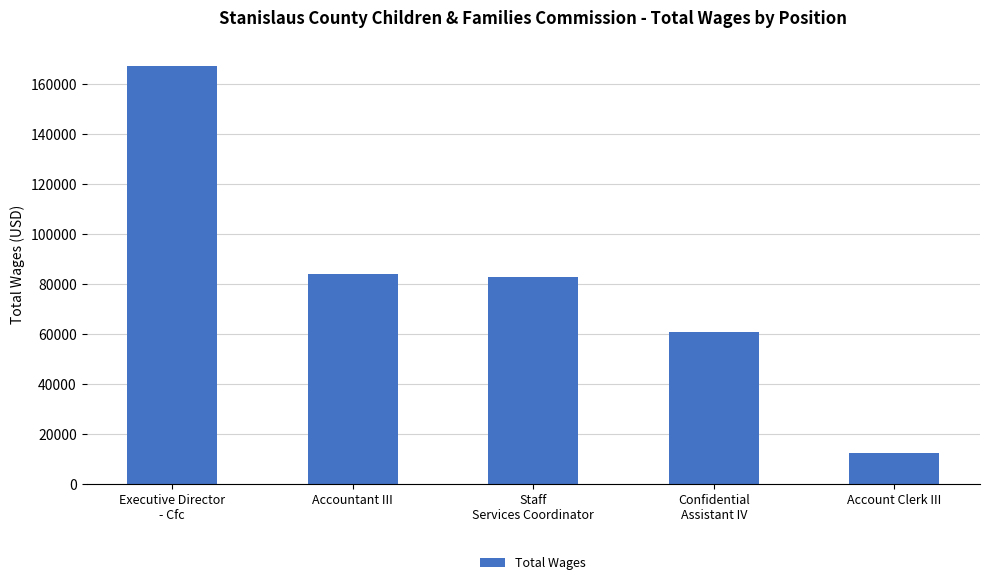

What is the greatest value displayed?

167389